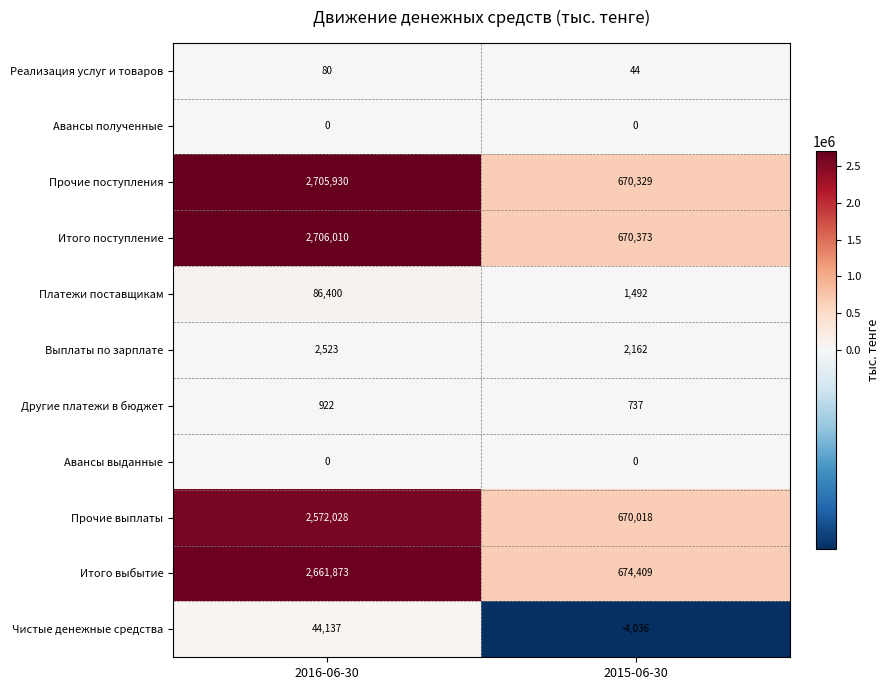

What is the smallest value displayed?

-4036